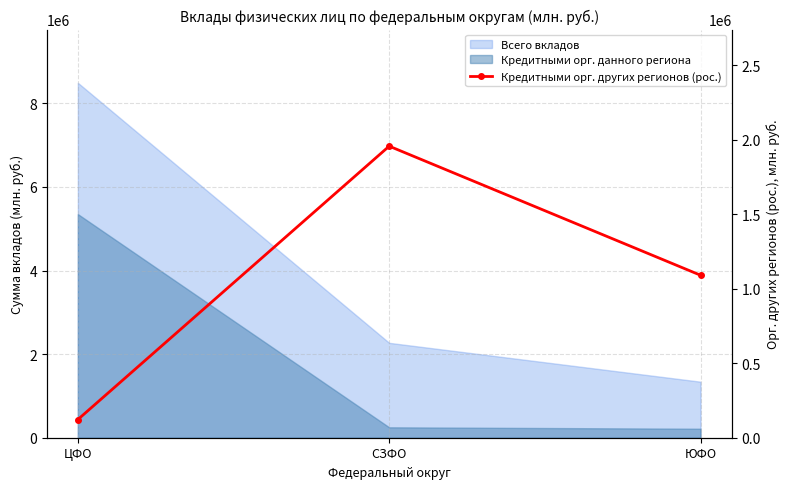

What is the value of the 3rd point from the left?

1090236